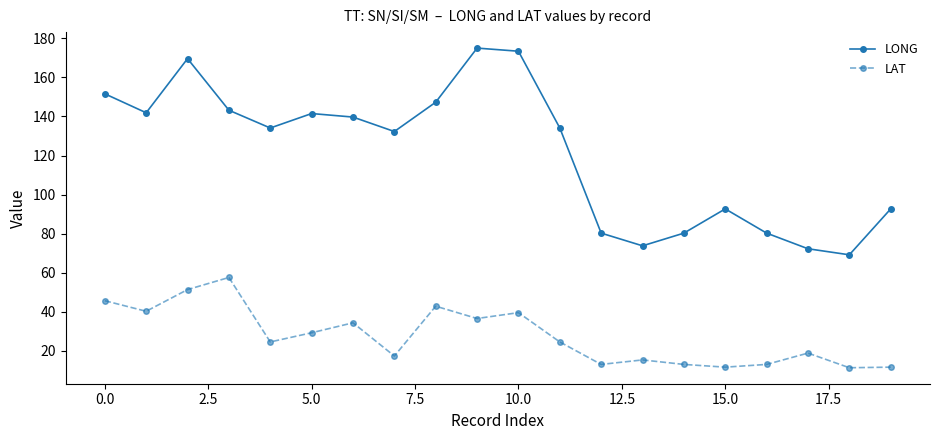

What is the value of the LONG point at the 11th from the left?

173.4